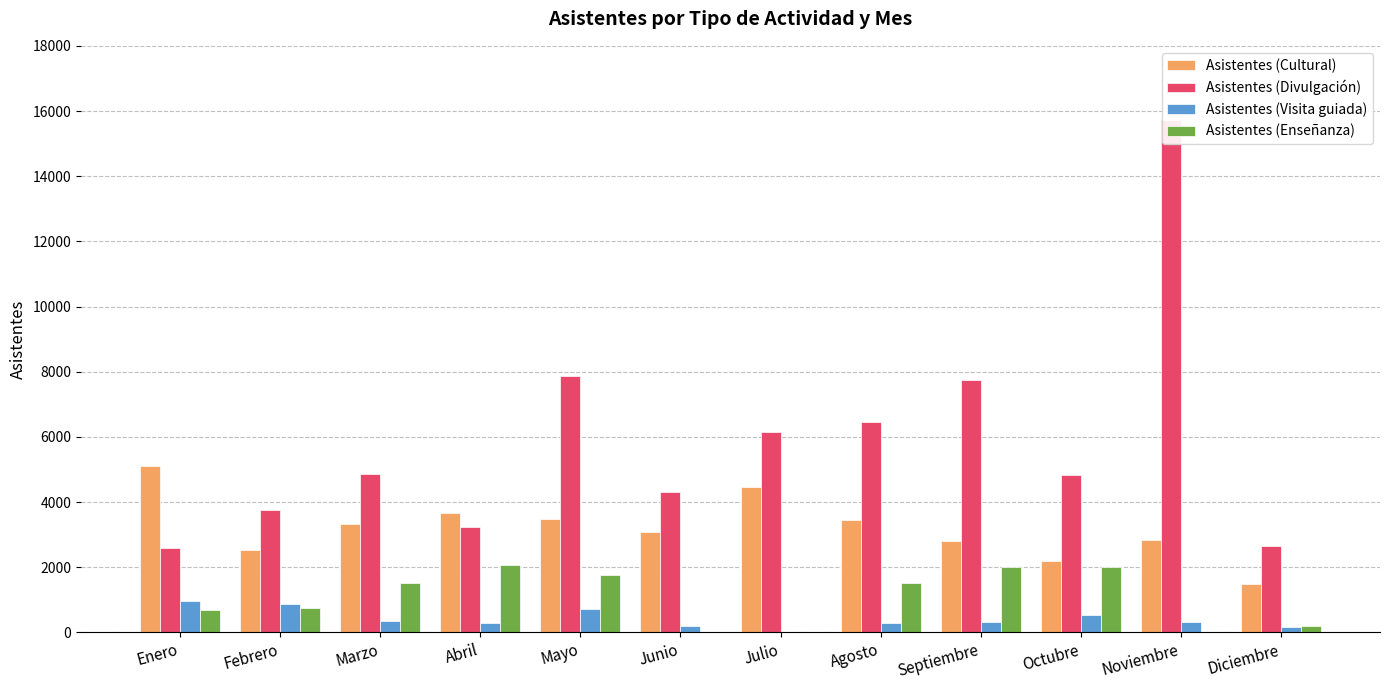

Reading left to right, what are all the values shown in this chart?

Asistentes (Cultural): 5101	2525	3335	3673	3468	3094	4472	3443	2807	2187	2829	1492
Asistentes (Divulgación): 2600	3750	4850	3220	7860	4300	6160	6450	7750	4820	15719	2660
Asistentes (Visita guiada): 971	883	344	299	722	191	0	300	320	520	320	151
Asistentes (Enseñanza): 700	750	1500	2070	1750	0	0	1500	2000	2000	0	200